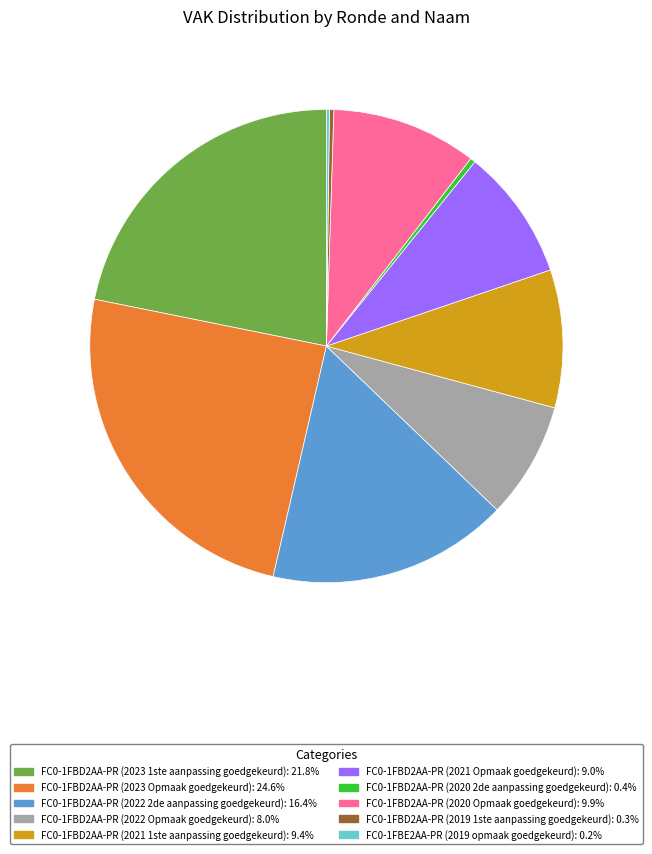

Is there a majority slice in this chart?

No